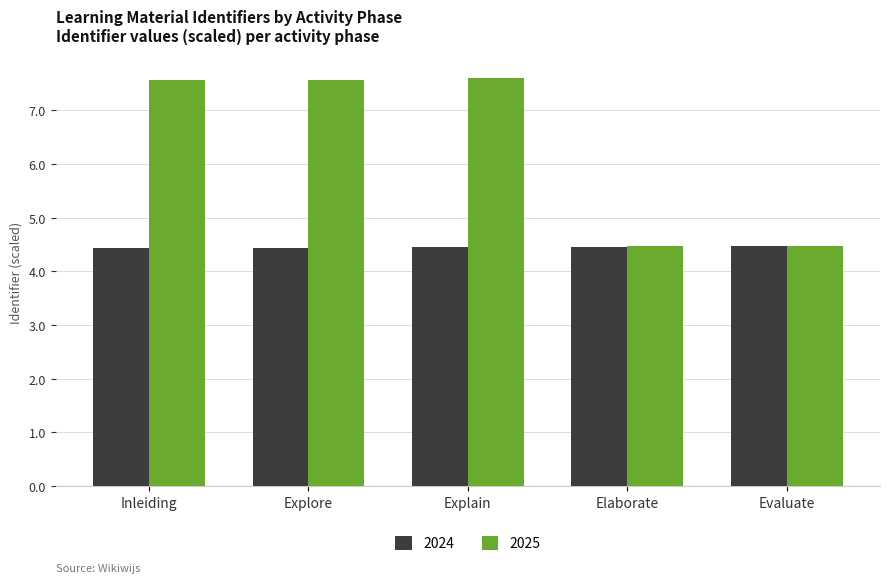

What is the minimum value for 2024?

4.4